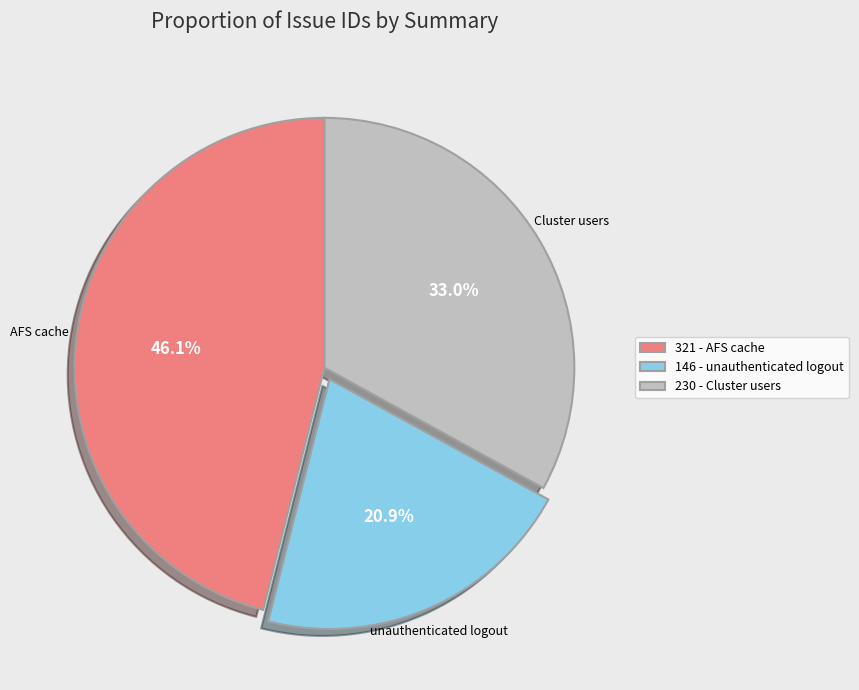

Rank the categories by value from highest to lowest.

321 - AFS cache, 230 - Cluster users, 146 - unauthenticated logout